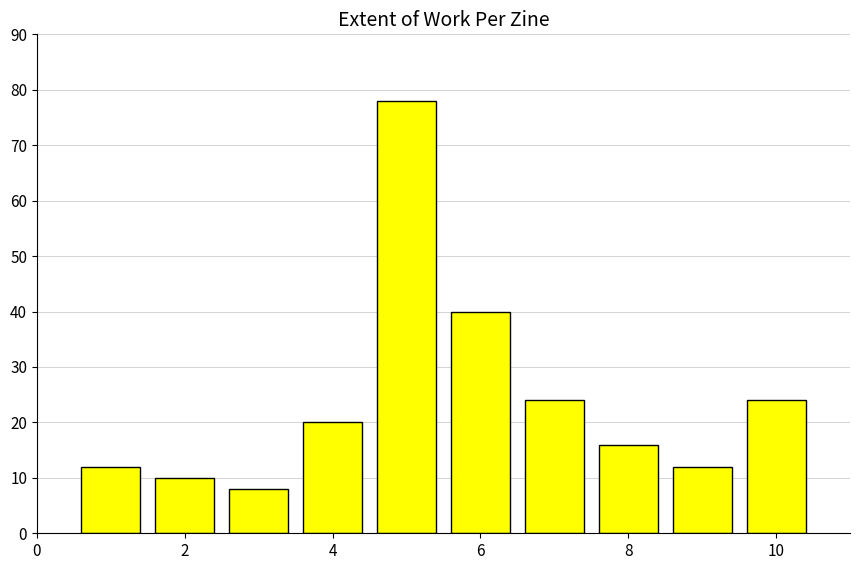

What is the smallest value displayed?

8